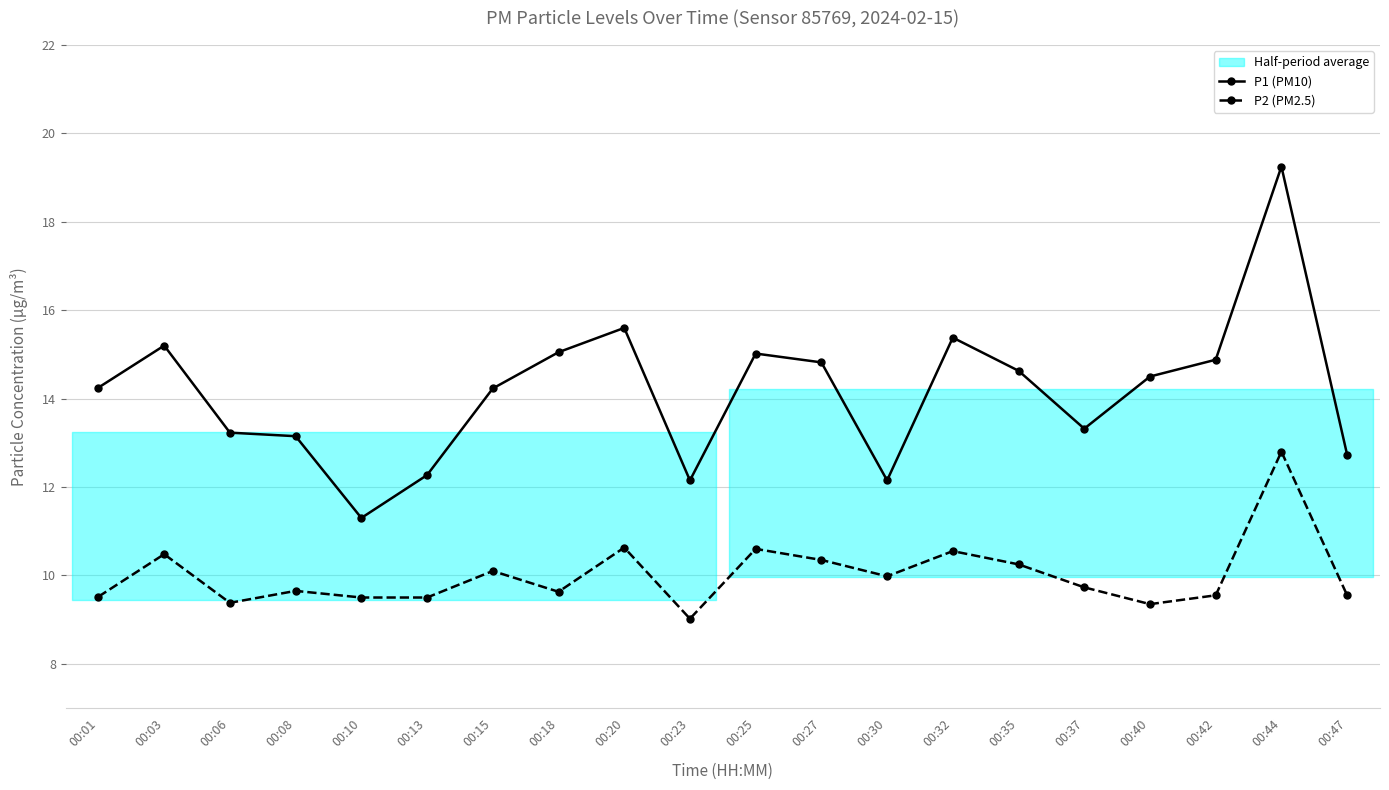

At which category is the sum across all series the highest?

00:44